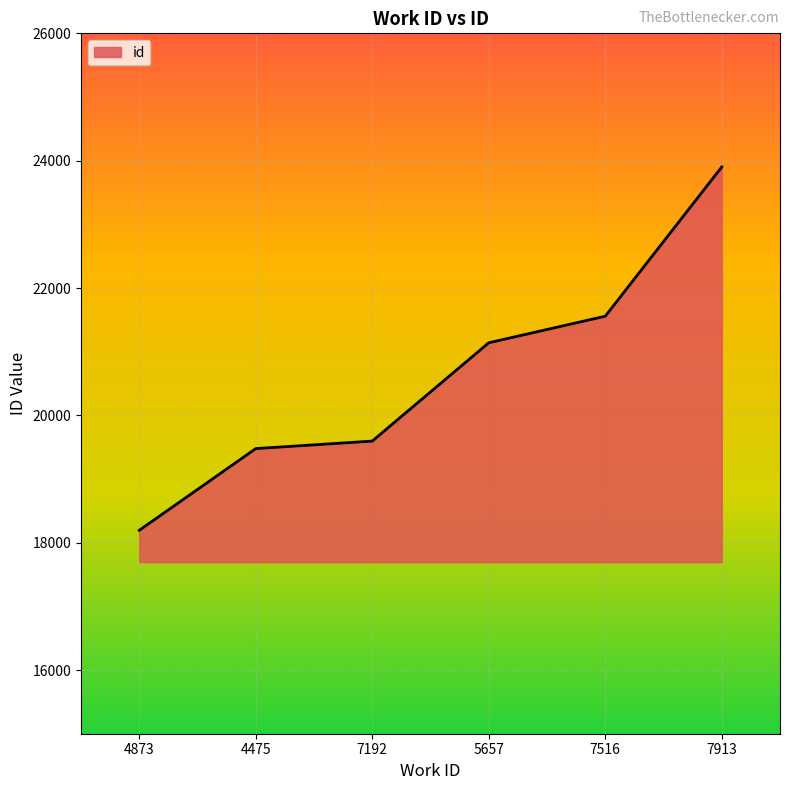

What is the sum of the values at 7913 and 4873?

42096